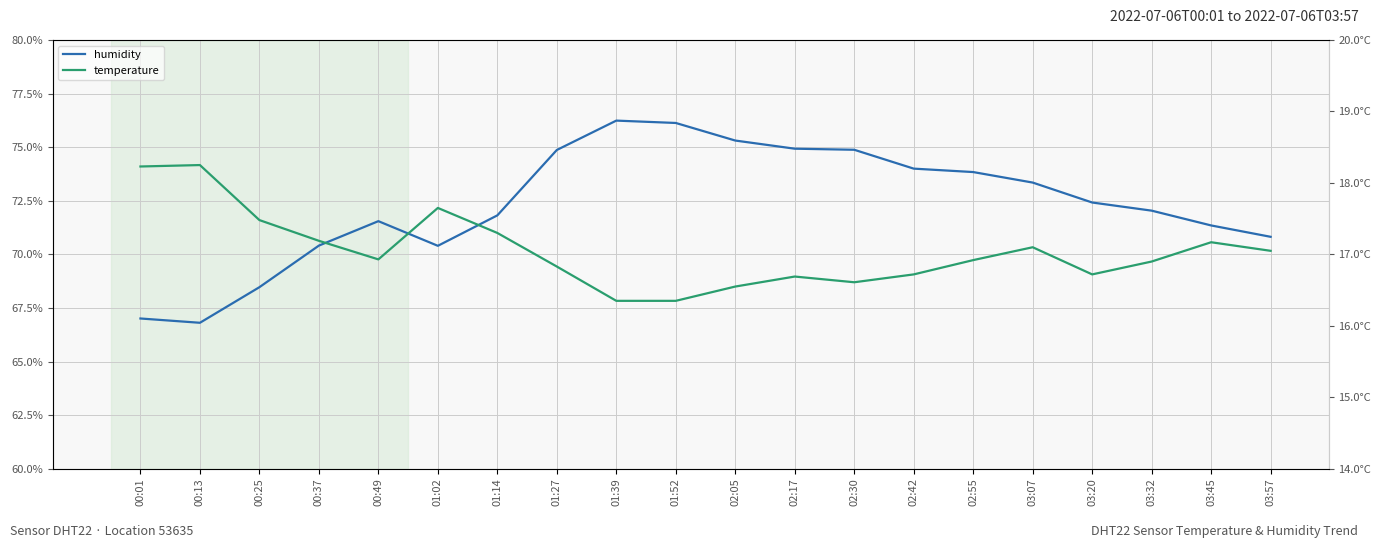

At which category is the sum across all series the highest?

01:39